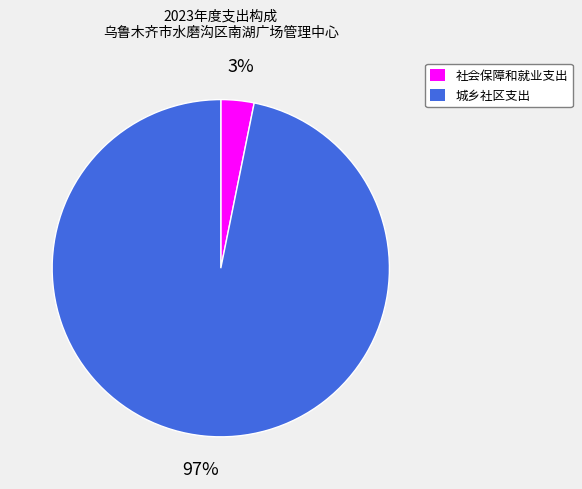

What percentage is the 城乡社区支出 slice, to the nearest percent?

97%